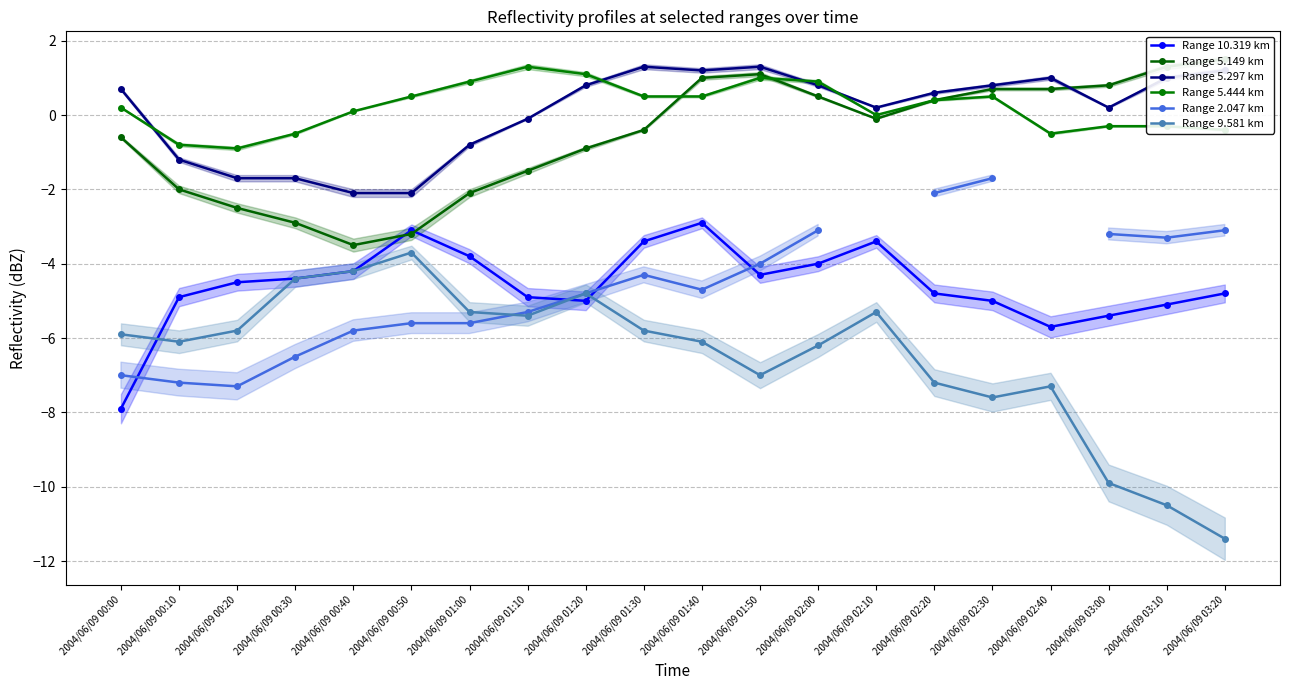

At which category is the sum across all series the highest?

2004/06/09 01:40